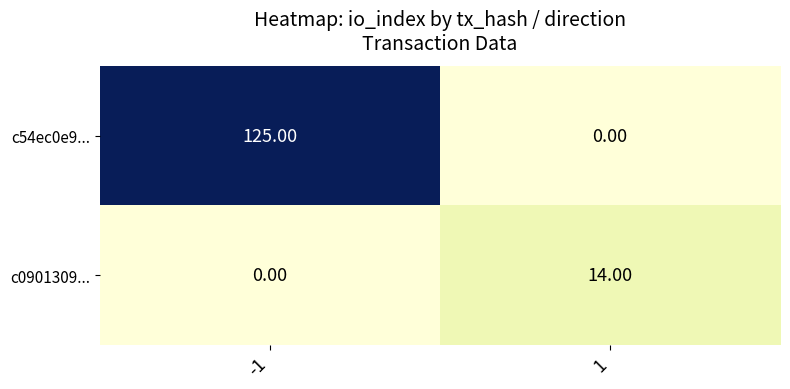

List the series in order of their overall mean, highest first.

c54ec0e9..., c0901309...